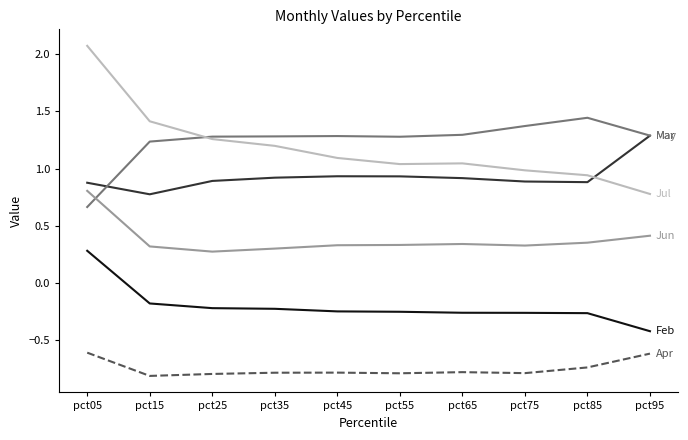

At which category is the sum across all series the highest?

pct05